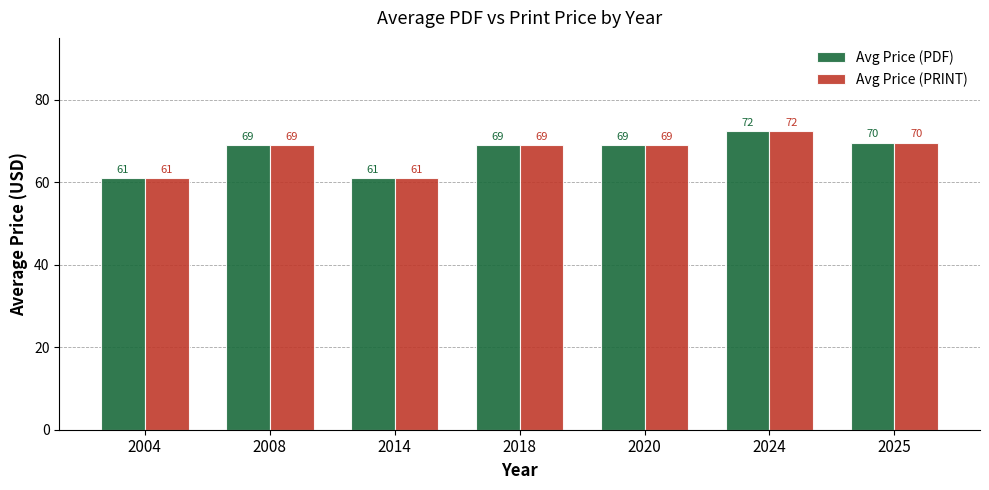

What are all the series names shown in the legend?

Avg Price (PDF), Avg Price (PRINT)